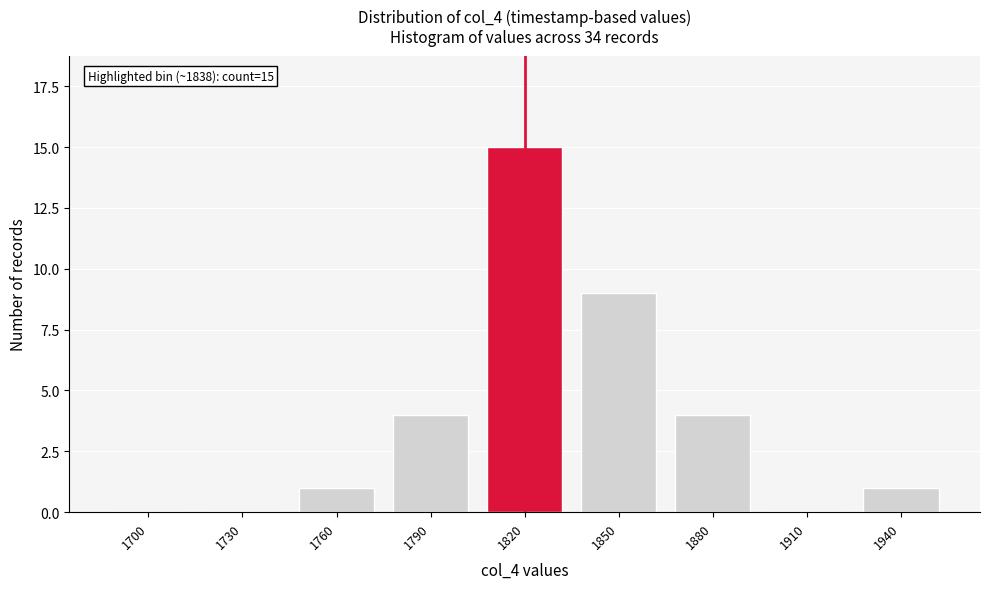

Reading right to left, extract all data points from this chart.

1940=1	1910=0	1880=4	1850=9	1820=15	1790=4	1760=1	1730=0	1700=0